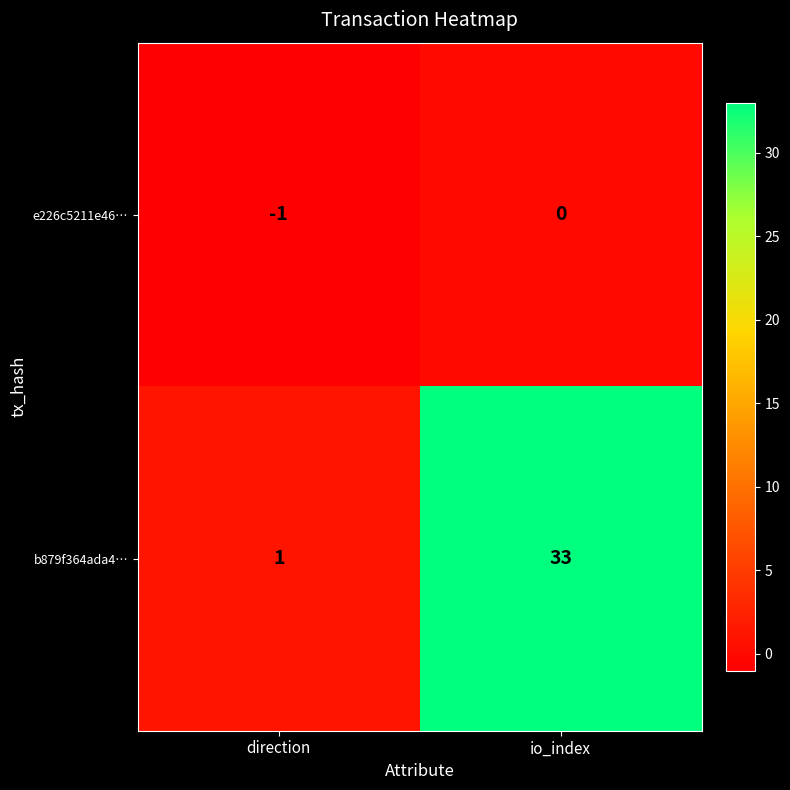

Reading left to right, what are all the values shown in this chart?

e226c5211e46…: -1	0
b879f364ada4…: 1	33